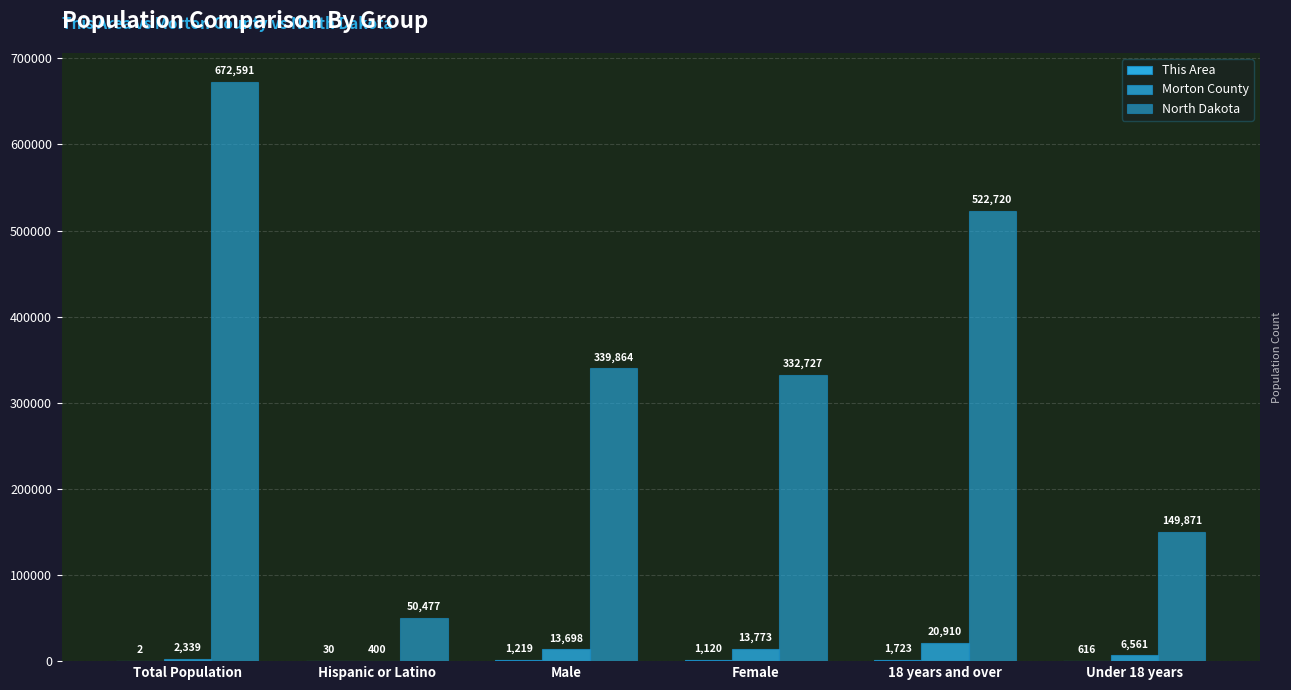

How many series are shown in this chart?

3